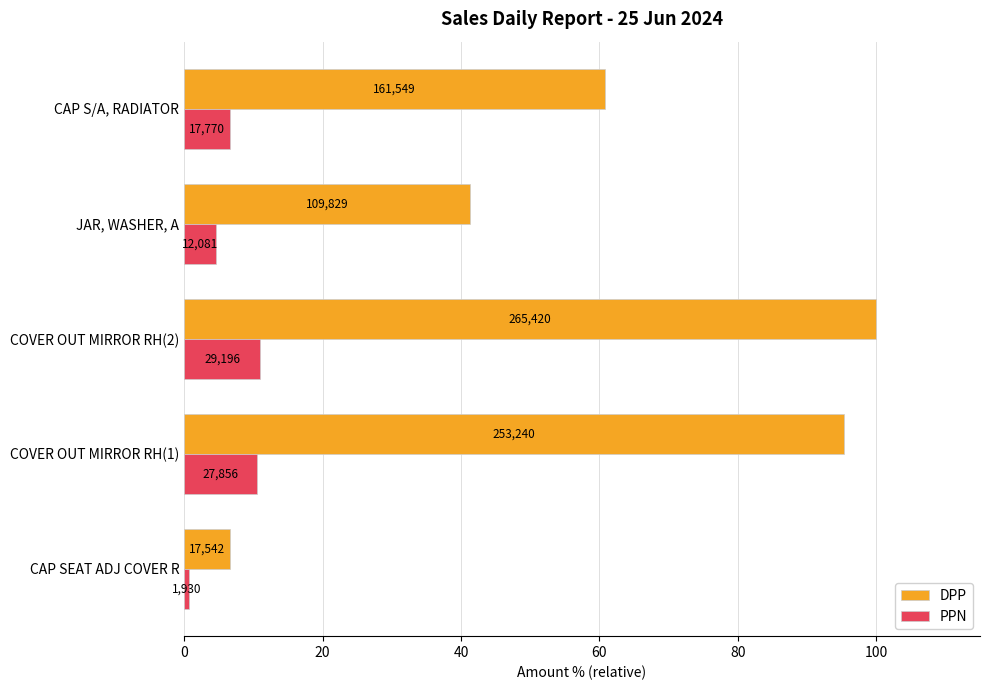

What are all the series names shown in the legend?

DPP, PPN